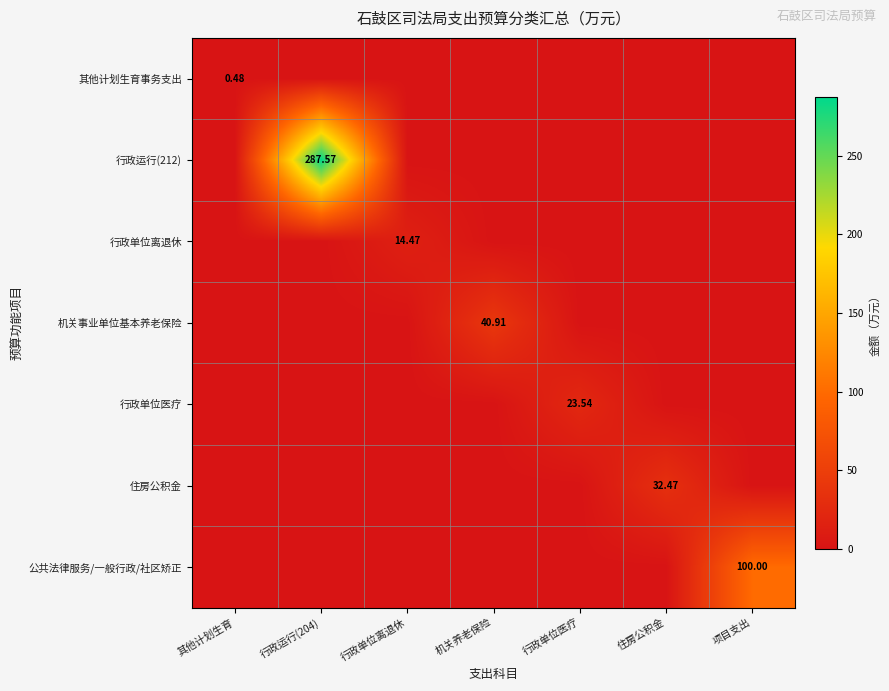

Between 行政单位医疗 and 行政单位离退休, which is larger?

行政单位医疗